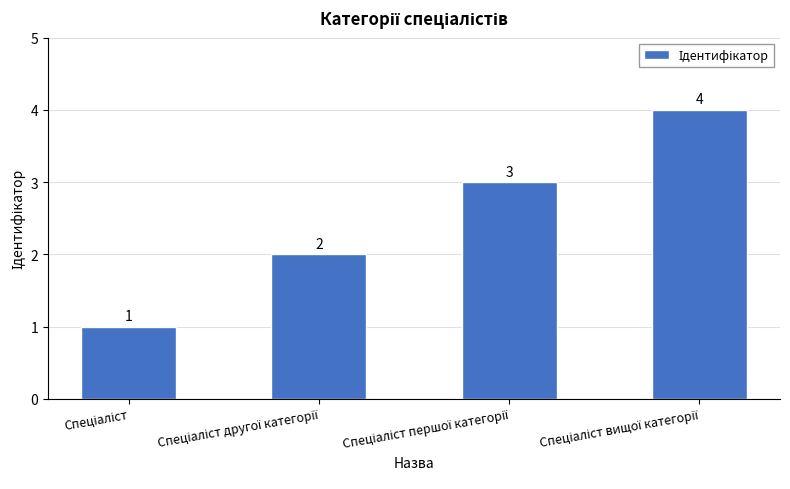

What is the greatest value displayed?

4